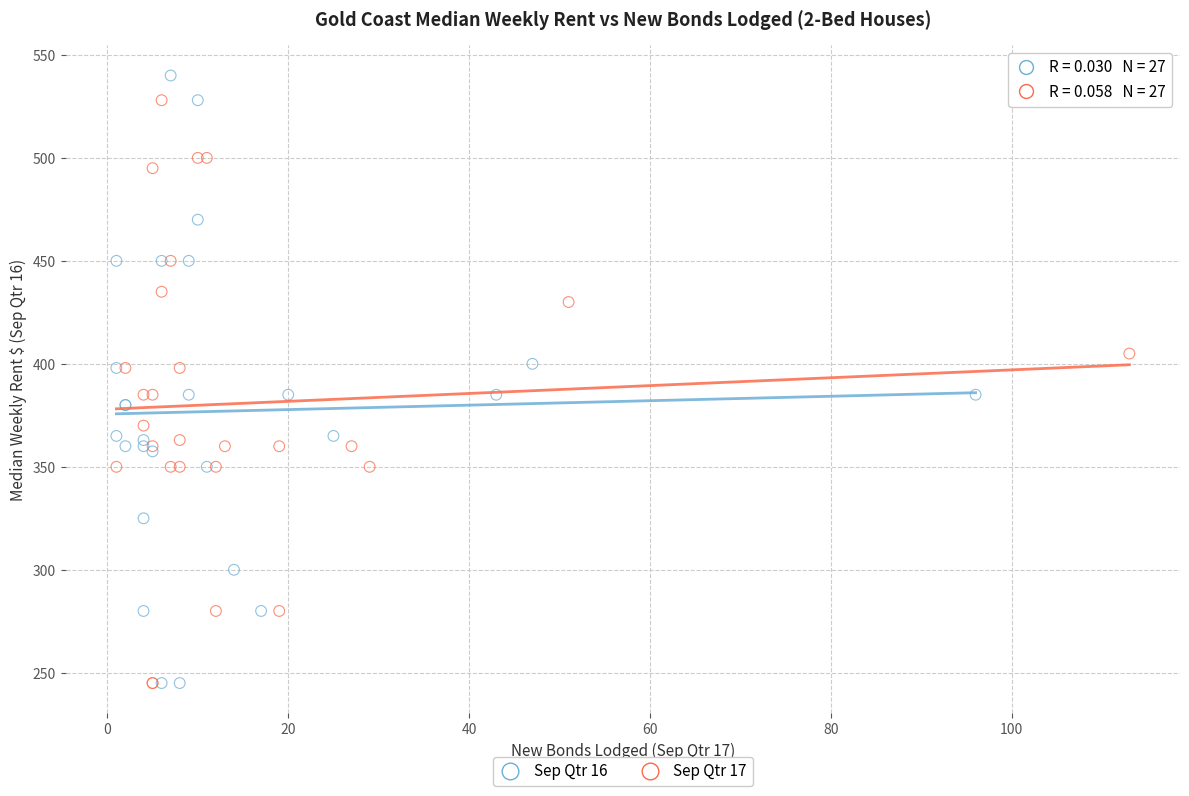

Which series contains the highest Y value?

Sep Qtr 16